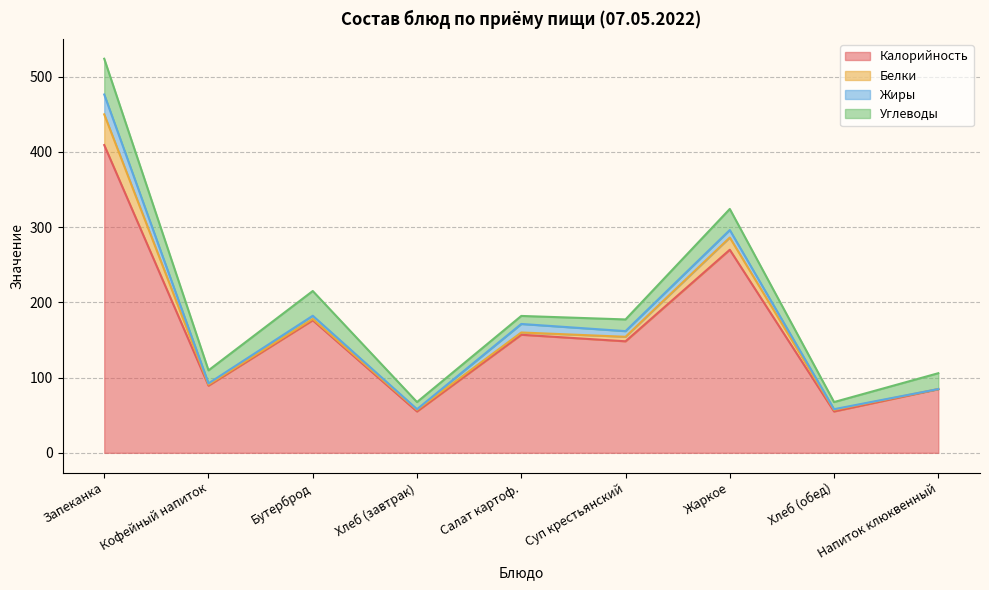

What is the difference between the Углеводы values at Хлеб (обед) and Жаркое?

18.5